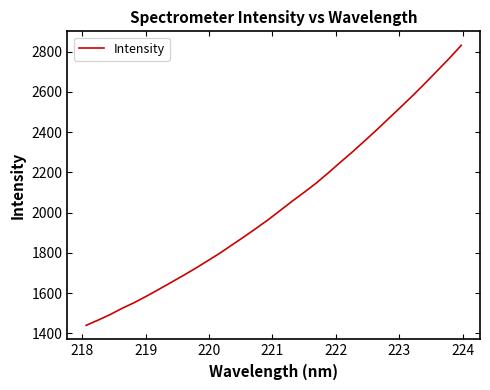

What is the difference between the maximum and minimum values?

1391.5